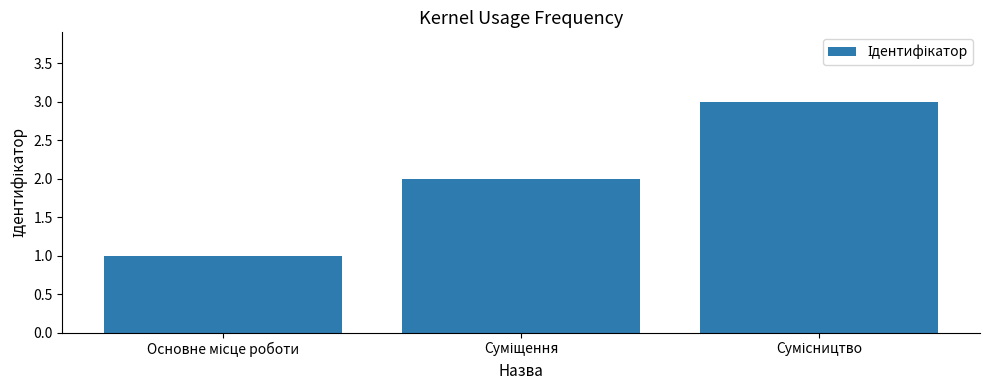

How many bars are there in total?

3